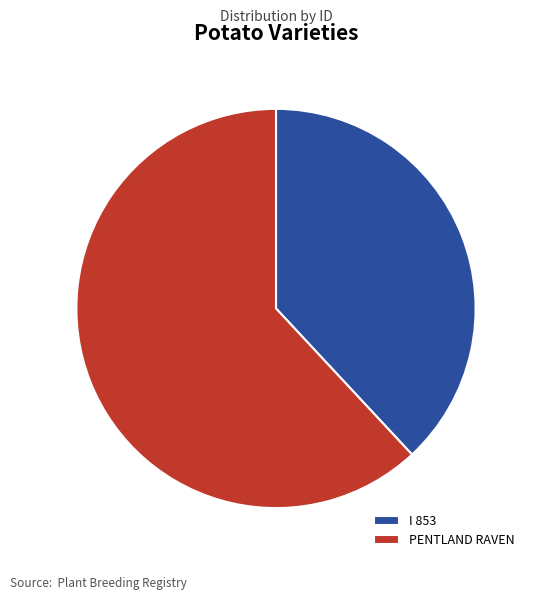

What is the majority slice?

PENTLAND RAVEN